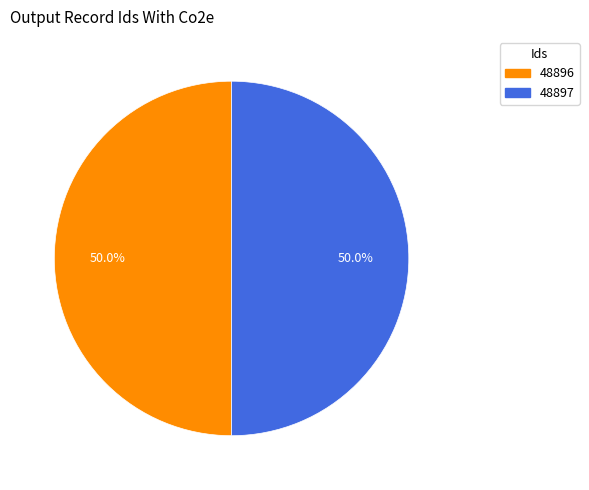

Approximately how many times larger is the value at 48897 compared to 48896?

1.0